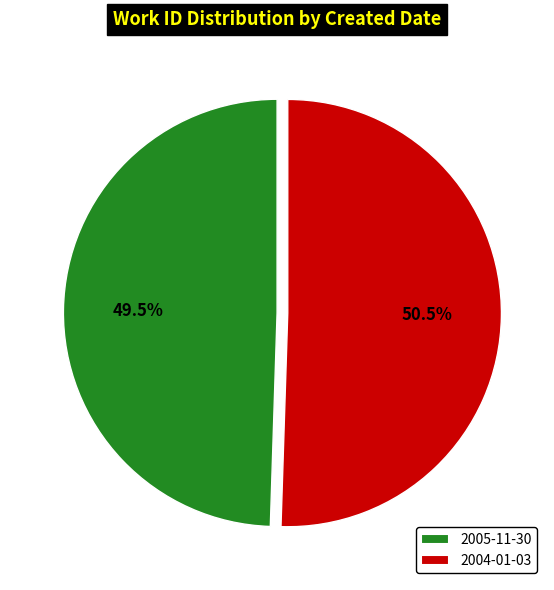

Which slice is the smallest?

2005-11-30